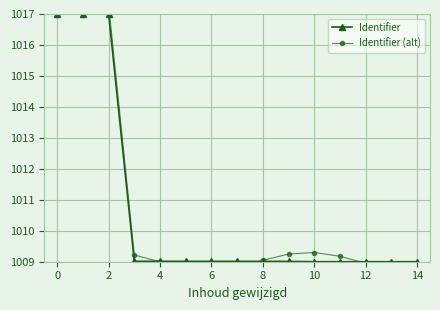

True or false: Identifier has a value of 1009.0 at 12.

True